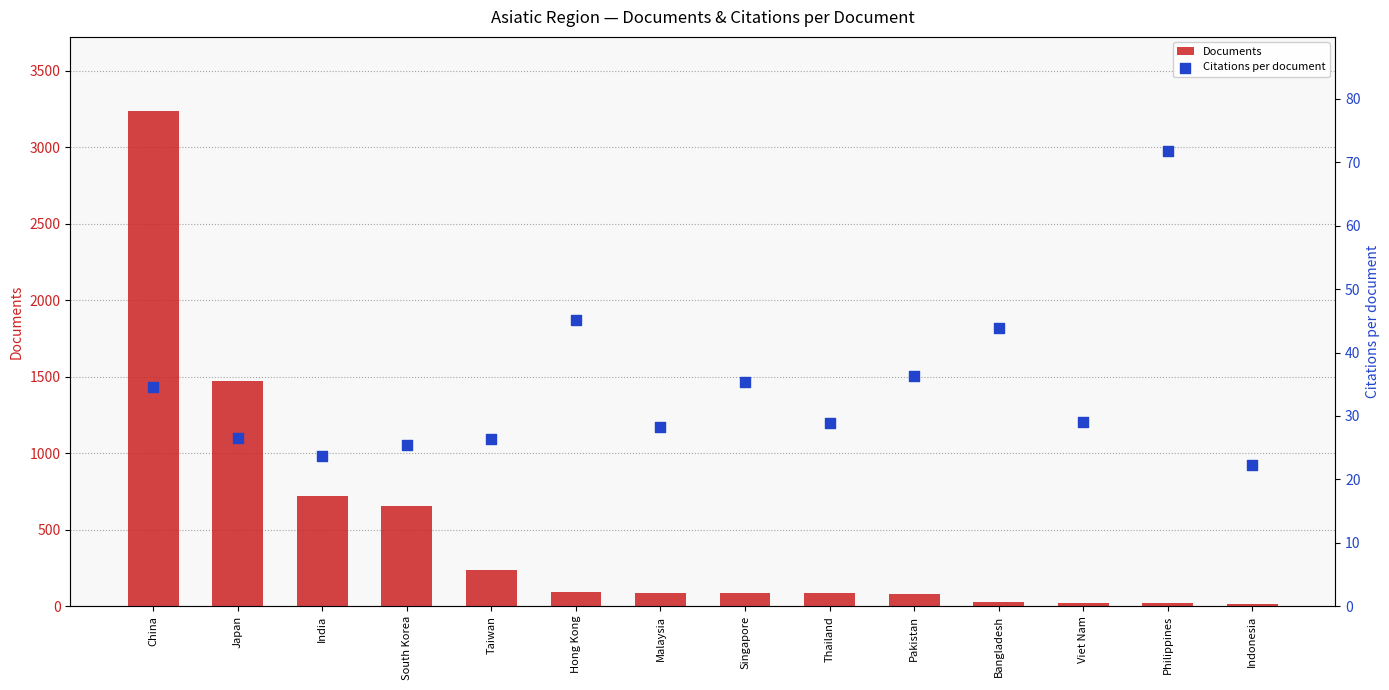

What are all the series names shown in the legend?

Documents, Citations per document